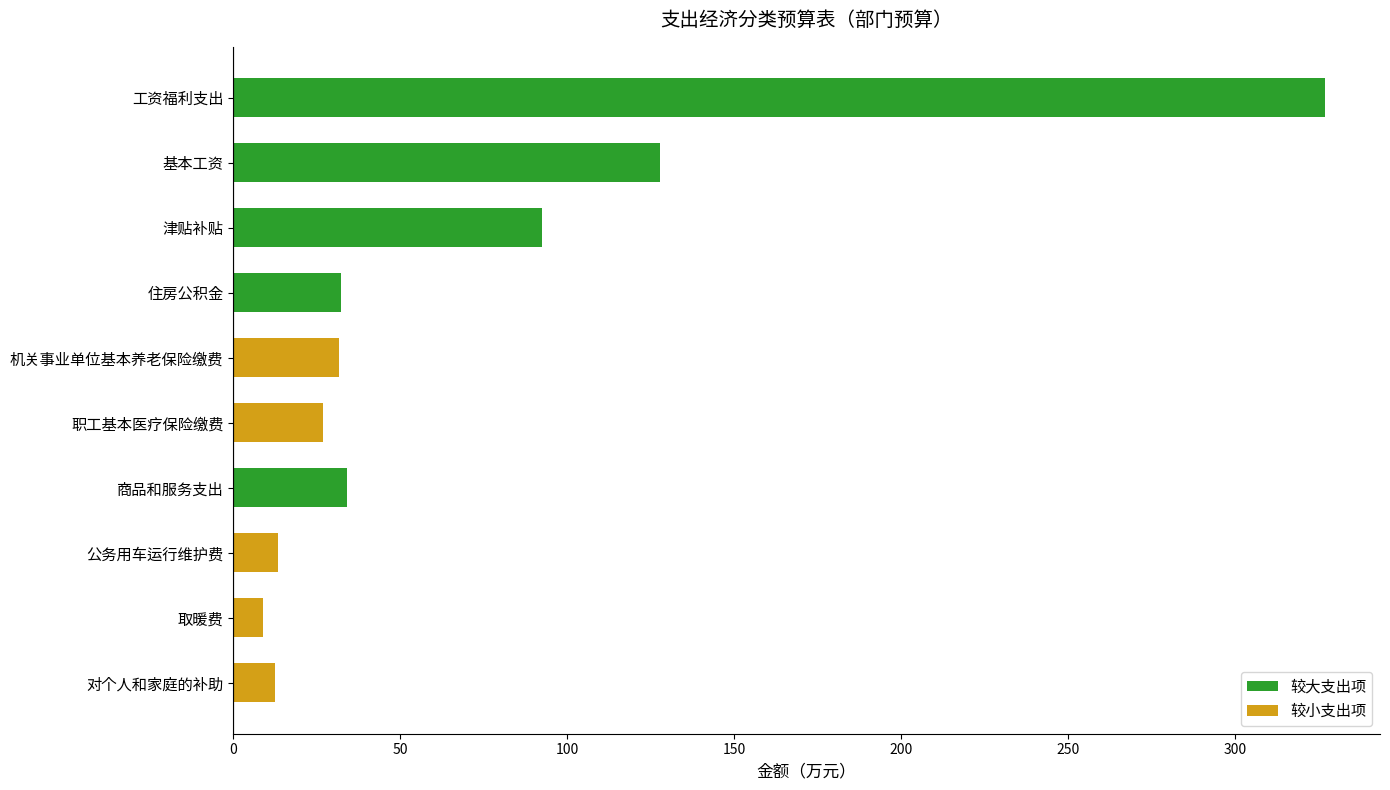

What is the sum of the values at 取暖费 and 基本工资?

136.6